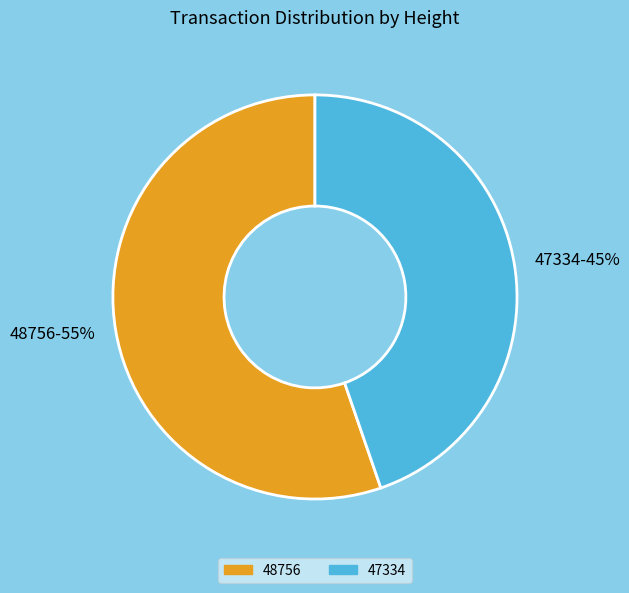

Which category has the smallest portion of the pie?

47334